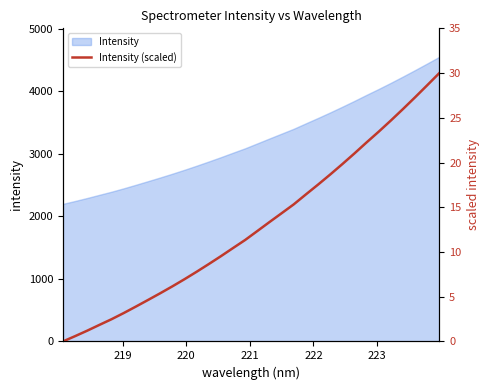

Reading left to right, extract all data points from this chart.

0.0	0.6	1.2	1.8	2.5	3.2	3.9	4.6	5.4	6.2	7.0	7.8	8.6	9.5	10.4	11.3	12.3	13.3	14.3	15.3	16.4	17.5	18.7	19.8	21.0	22.2	23.4	24.7	26.0	27.3	28.6	30.0